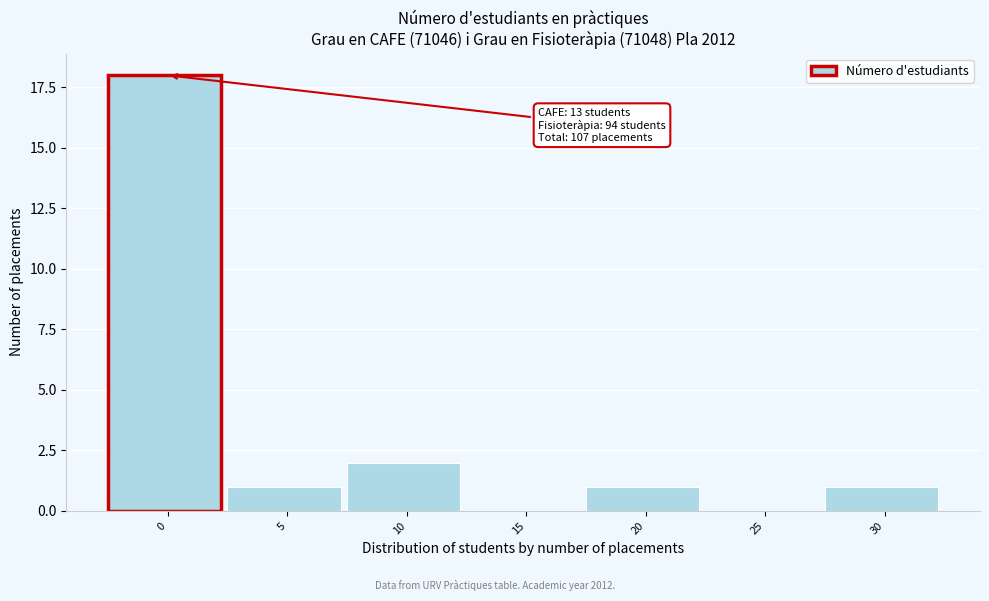

Reading left to right, list all the values displayed in this chart.

0=18	5=1	10=2	15=0	20=1	25=0	30=1